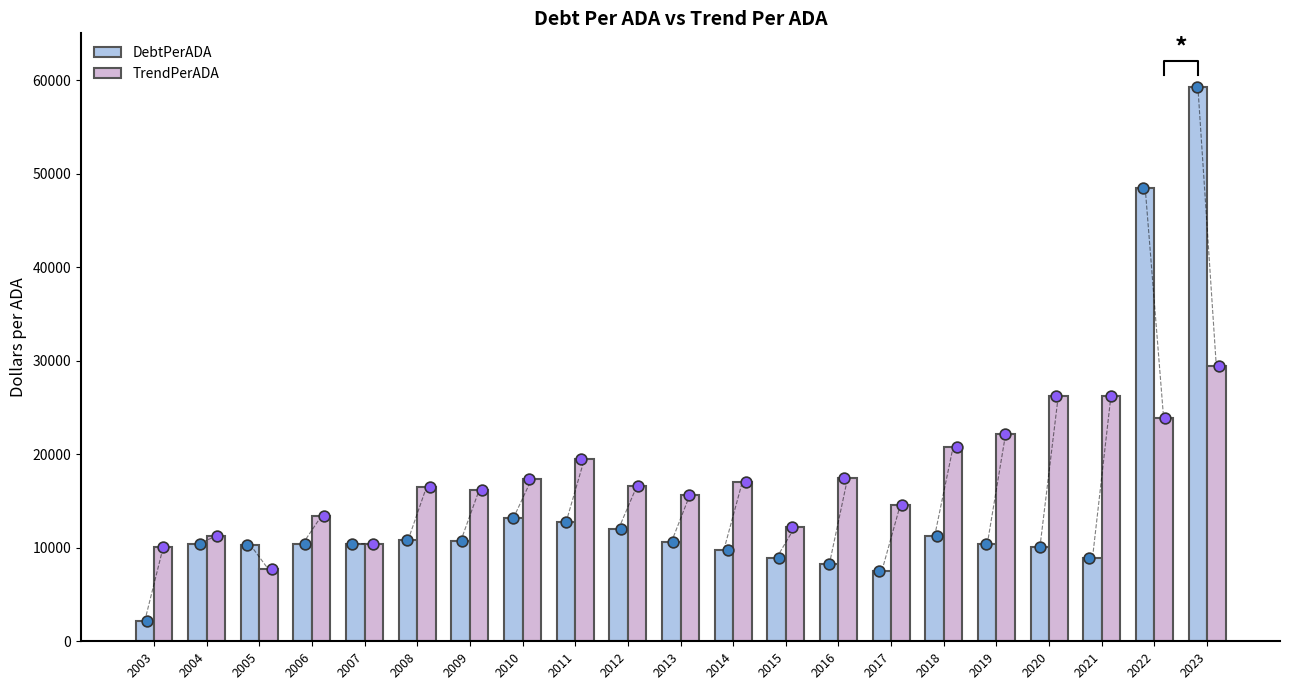

At how many categories does at least one series exceed 50656?

1